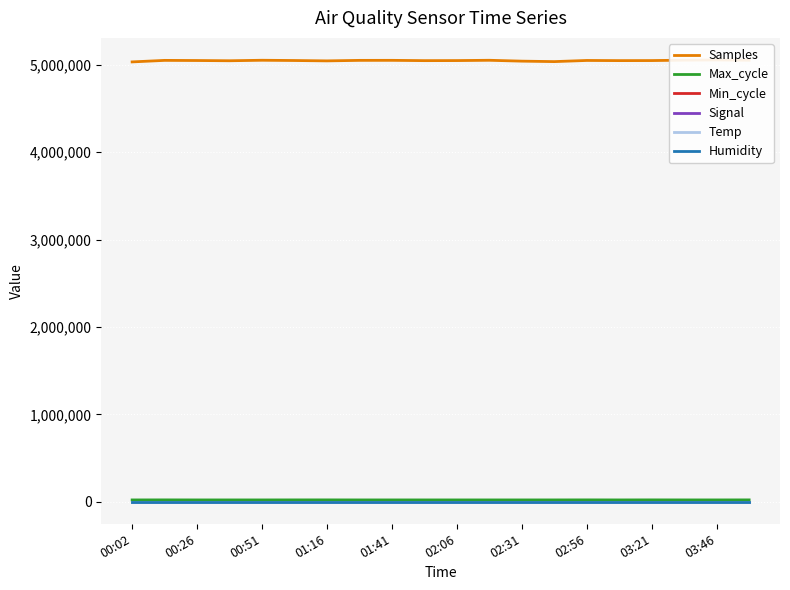

Does the chart display data point markers on the line(s)?

No